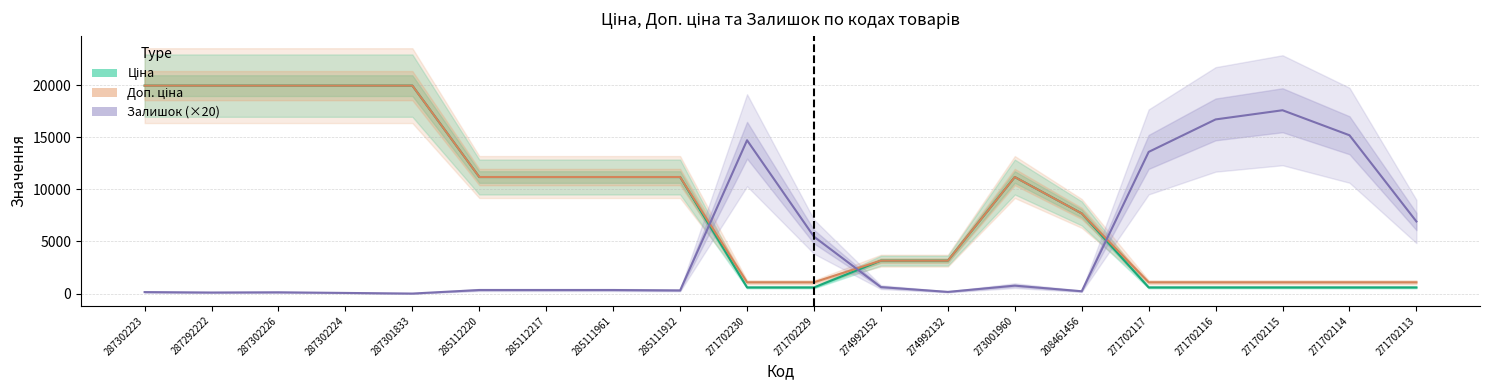

The value of Ціна at 271702116 is 407.2. True or false?

False